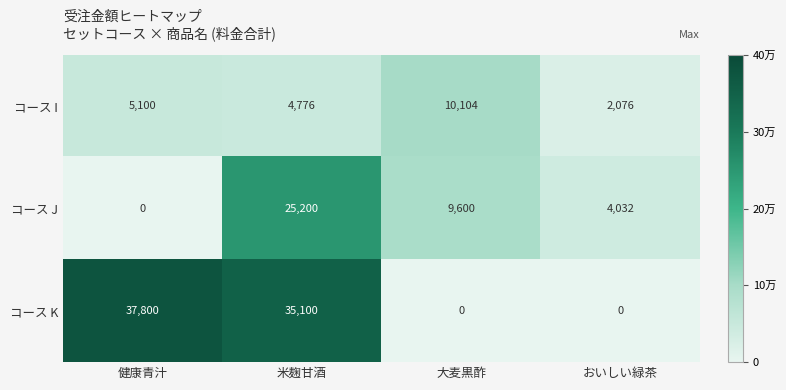

Rank the series at 米麹甘酒 from highest to lowest value.

コース K, コース J, コース I